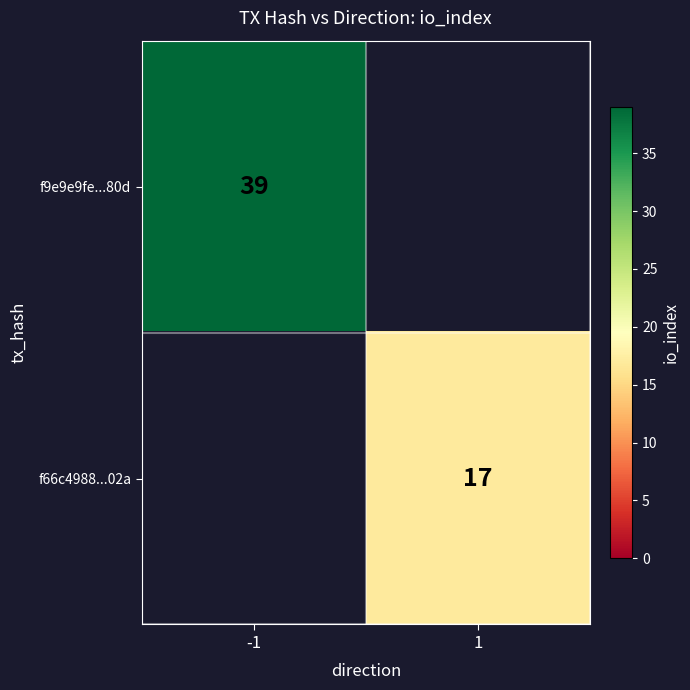

How many categories are shown in the chart?

2